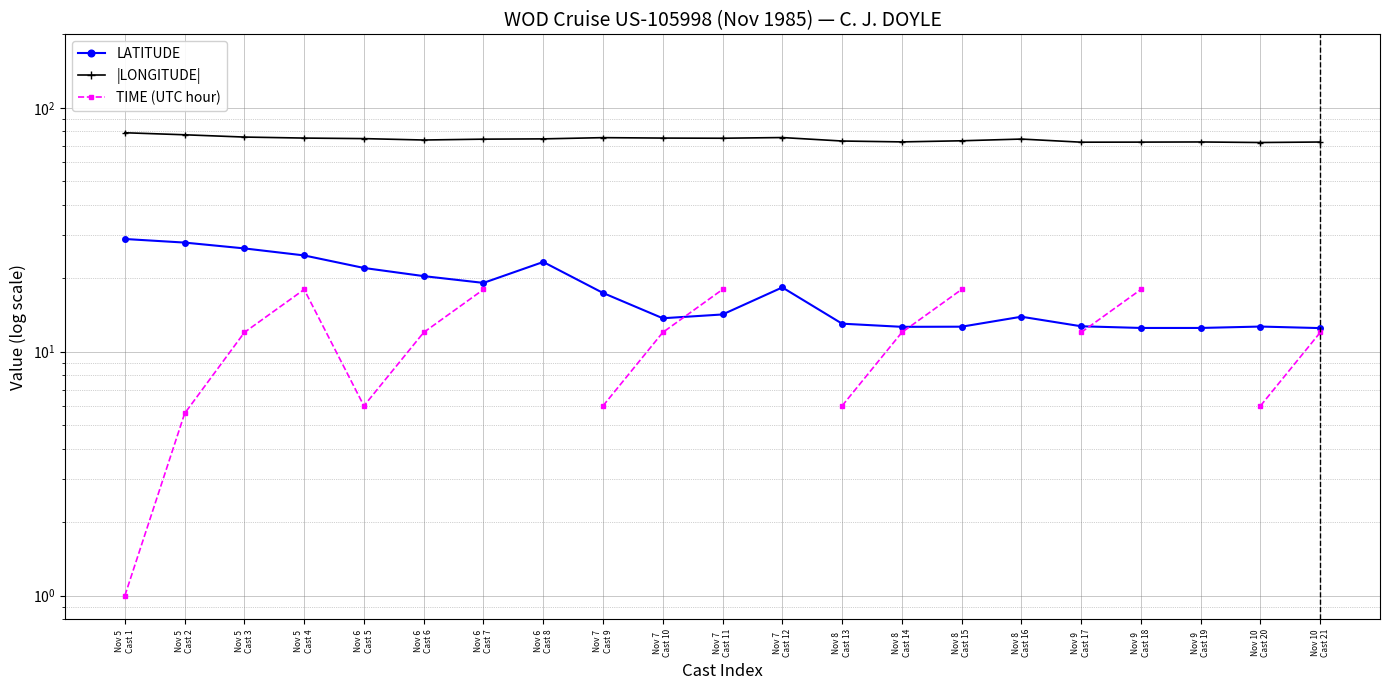

How many lines are shown in the chart?

3